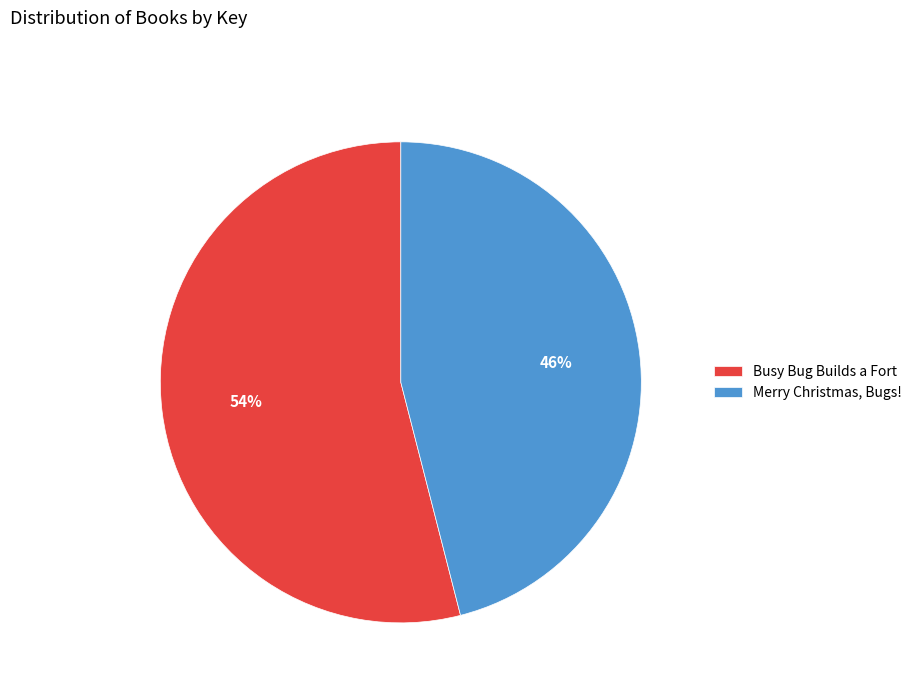

What percentage is the Merry Christmas, Bugs! slice, to the nearest percent?

46%